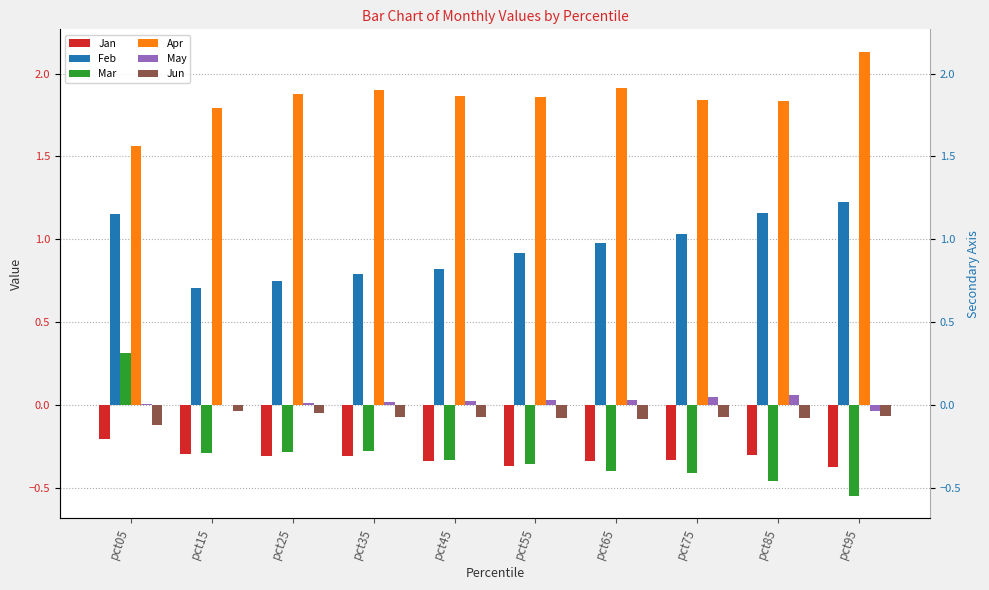

Count the number of data series in this chart.

6